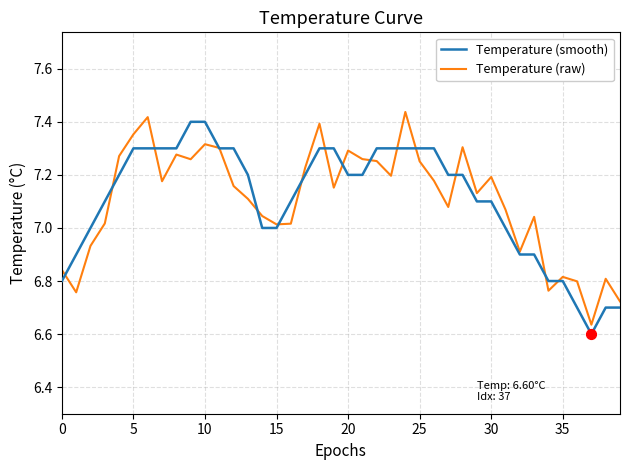

What are all the series names shown in the legend?

Temperature (smooth), Temperature (raw)